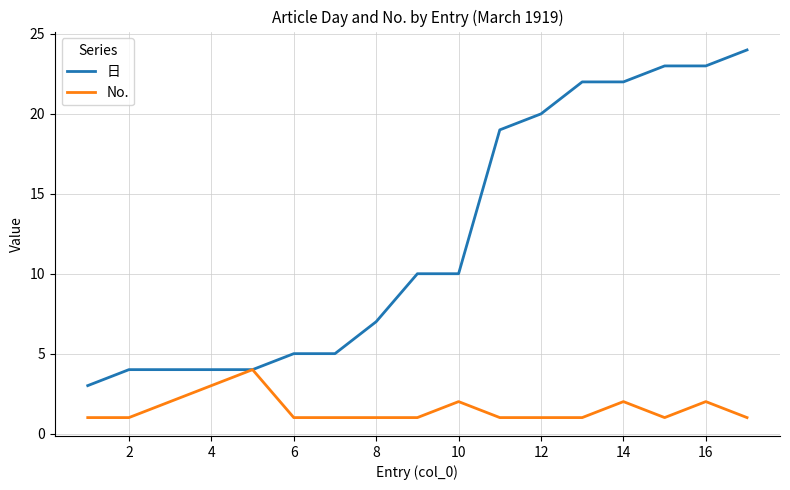

Which series has the largest range (max minus min)?

日